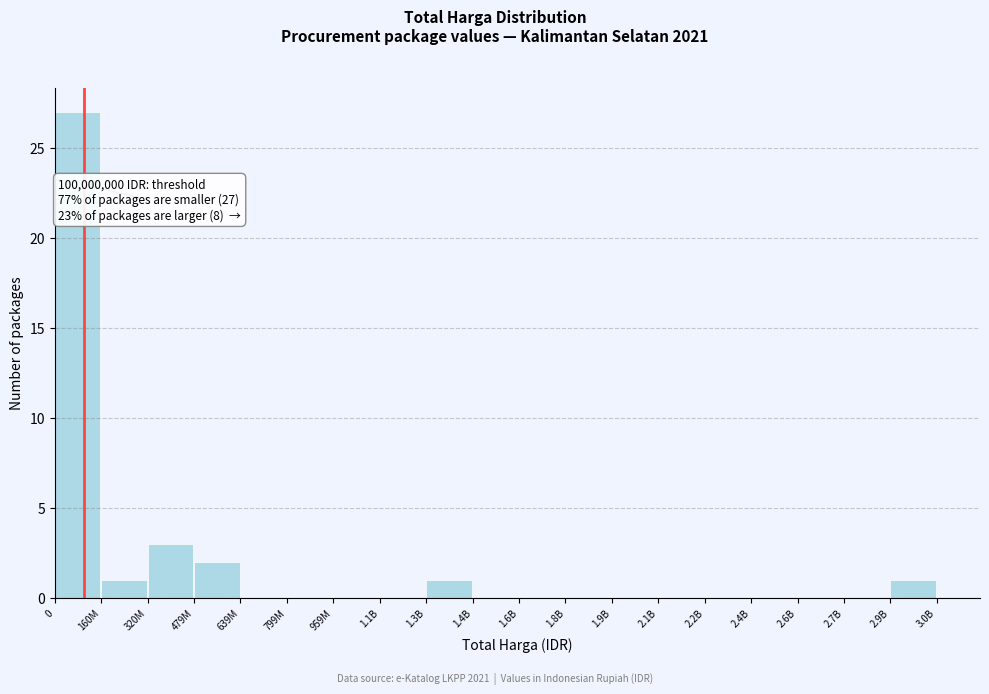

Reading right to left, extract all data points from this chart.

2.9B=1	2.7B=0	2.6B=0	2.4B=0	2.2B=0	2.1B=0	1.9B=0	1.8B=0	1.6B=0	1.4B=0	1.3B=1	1.1B=0	959M=0	799M=0	639M=0	479M=2	320M=3	160M=1	0=27